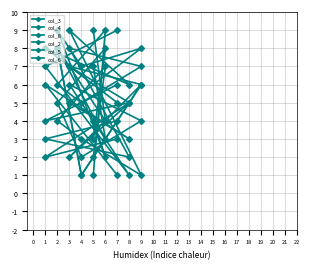

What is the maximum value for col_8?

9